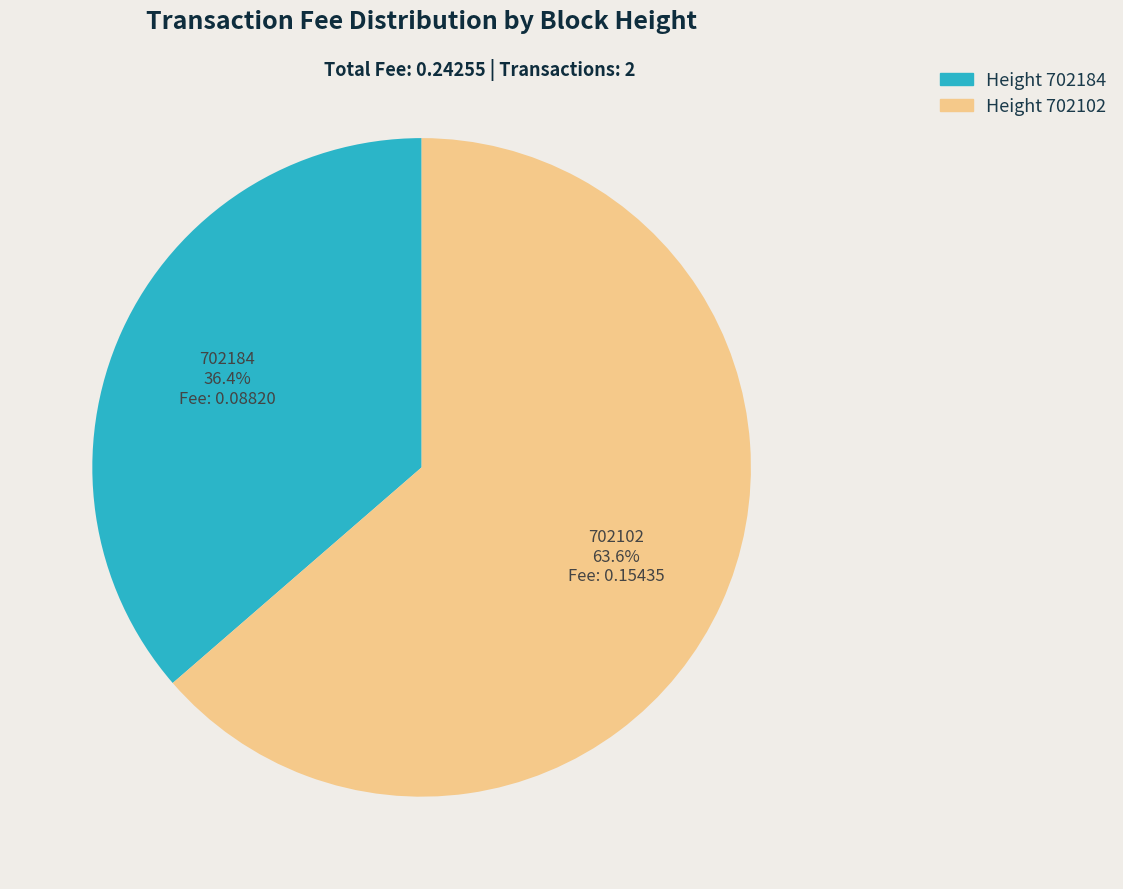

Do Height 702184 and Height 702102 together represent more than half of the pie?

Yes